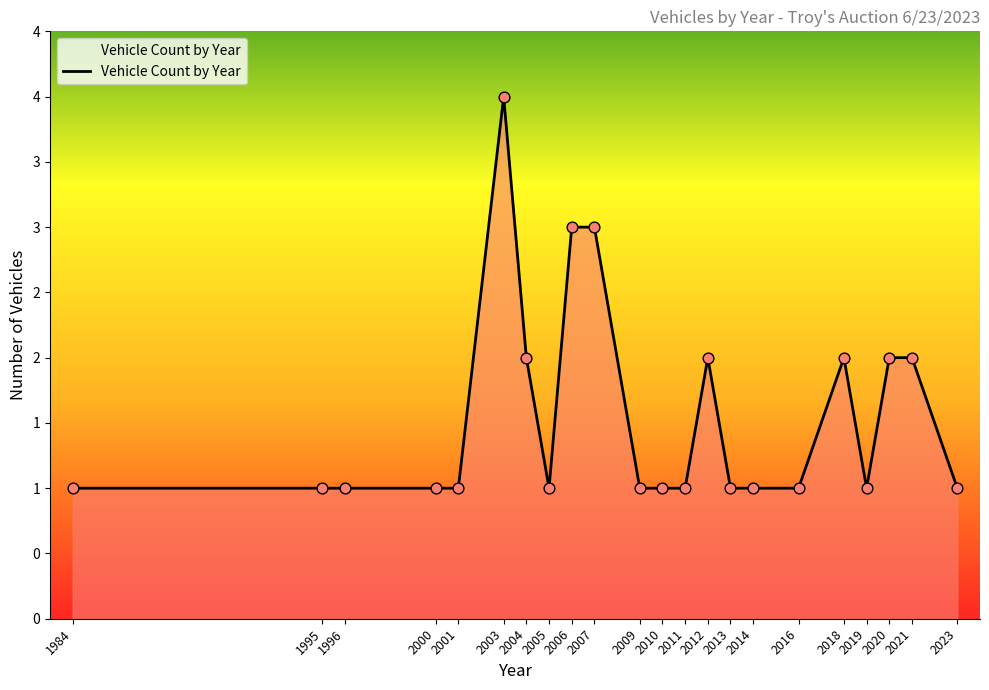

What is the change in value from 2003 to 2023?

-3